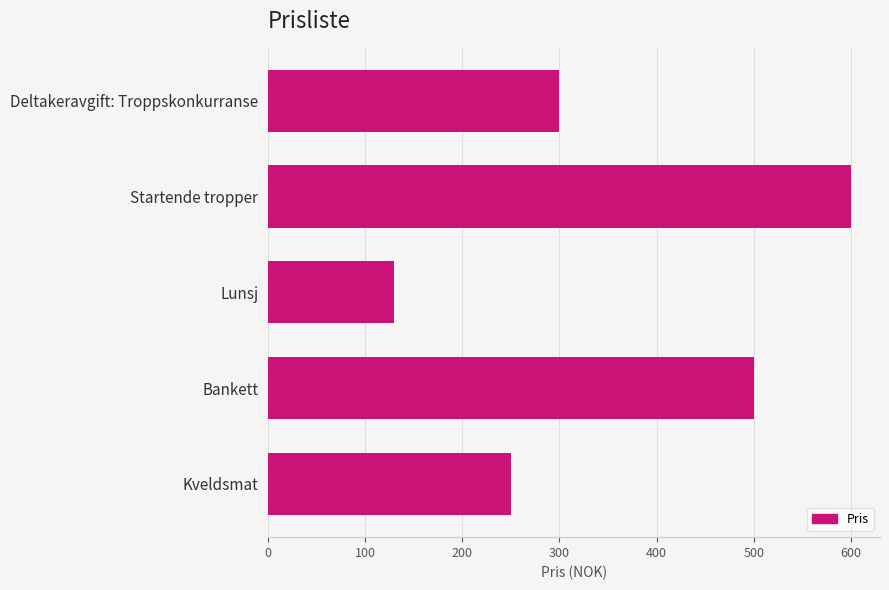

How many data points are less than 300?

2